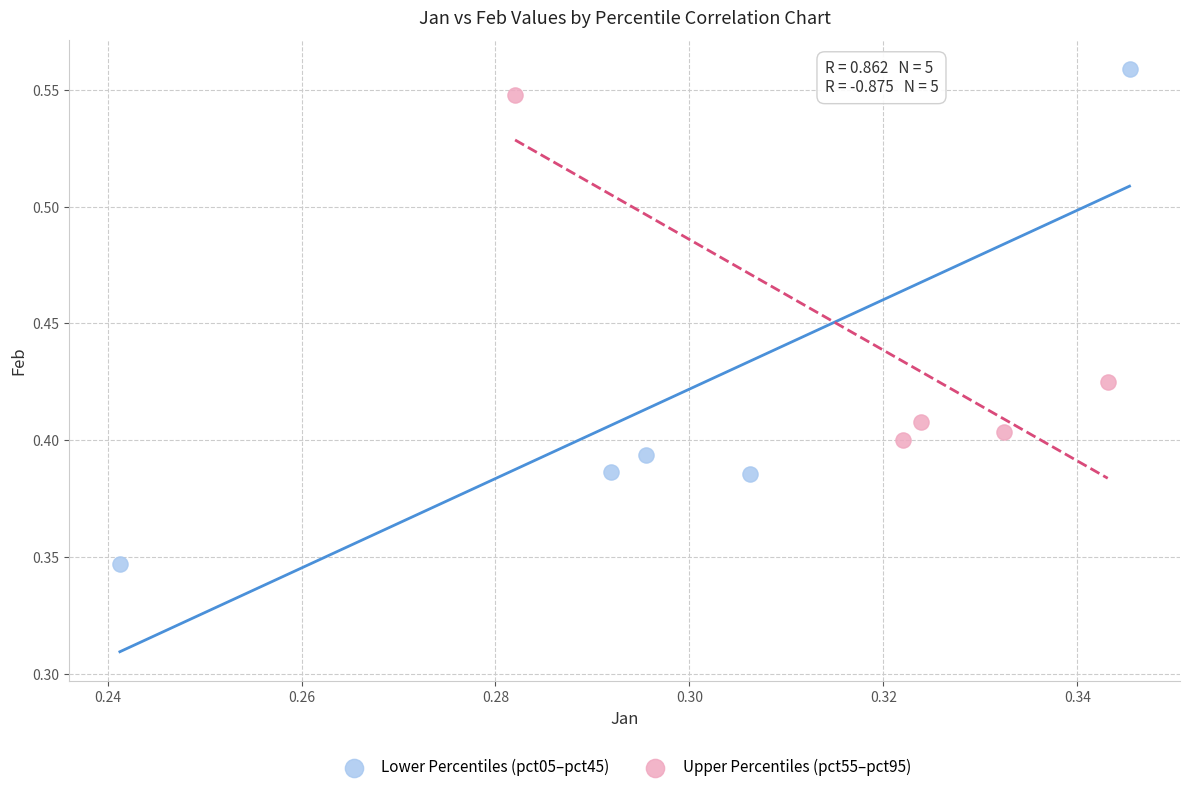

Which series has the largest Y range (max minus min)?

Lower Percentiles (pct05–pct45)